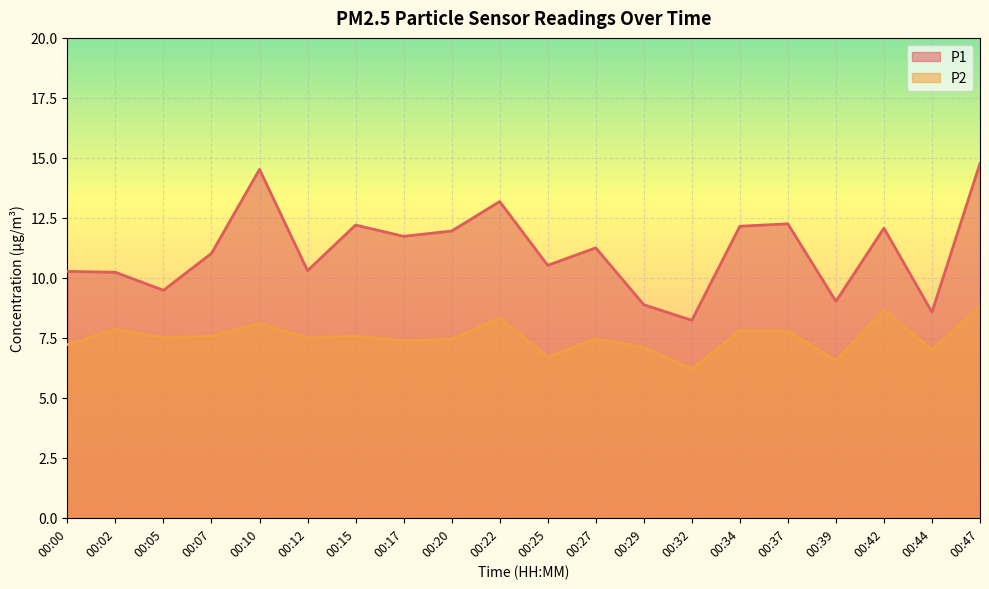

Which has a higher value, 00:07 or 00:15?

00:15